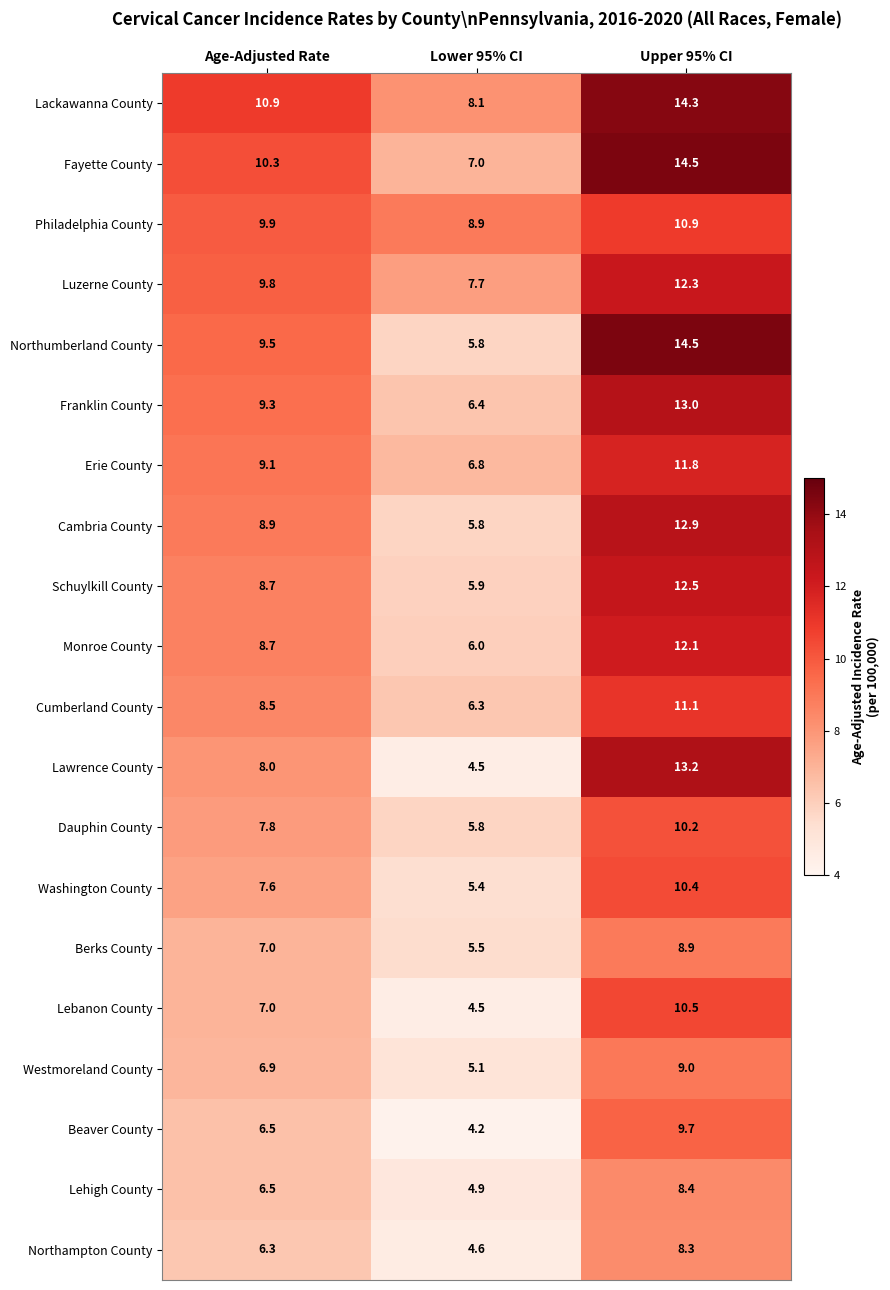

Count the number of data series in this chart.

20